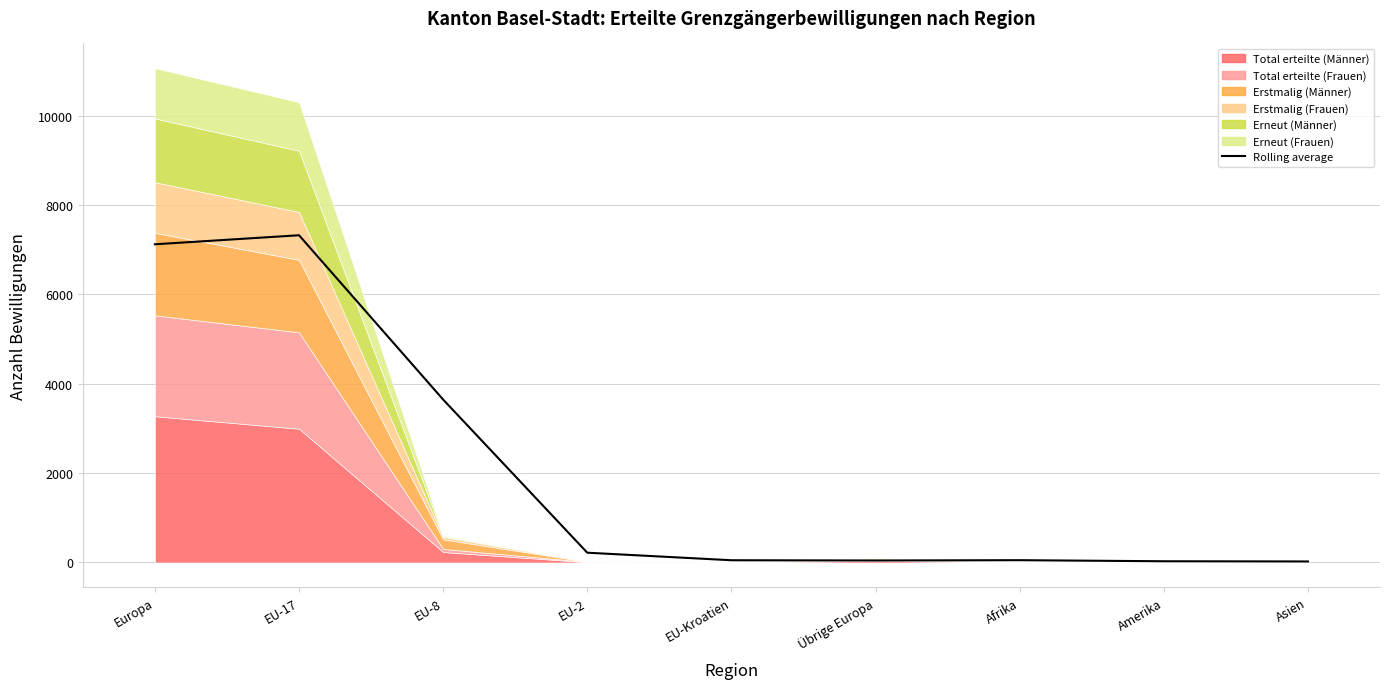

At which category does the data reach its first local valley?

Übrige Europa